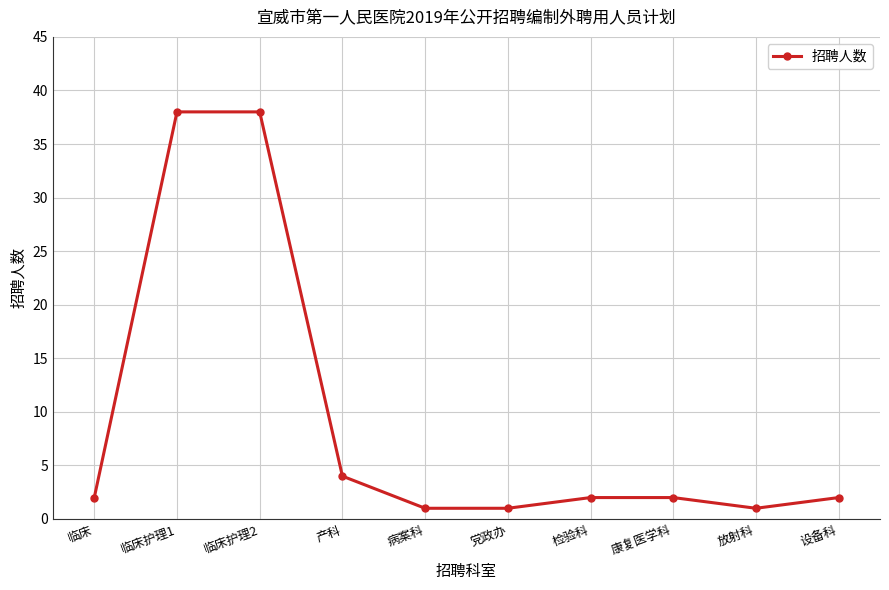

What is the approximate value at 产科?

4